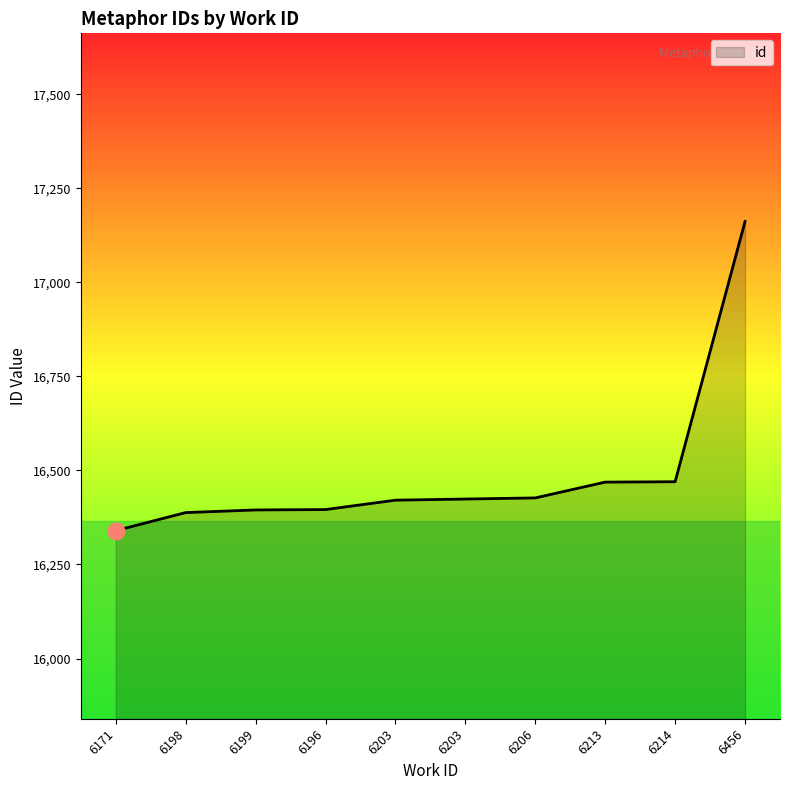

At which label does the data first exceed 16424?

6206